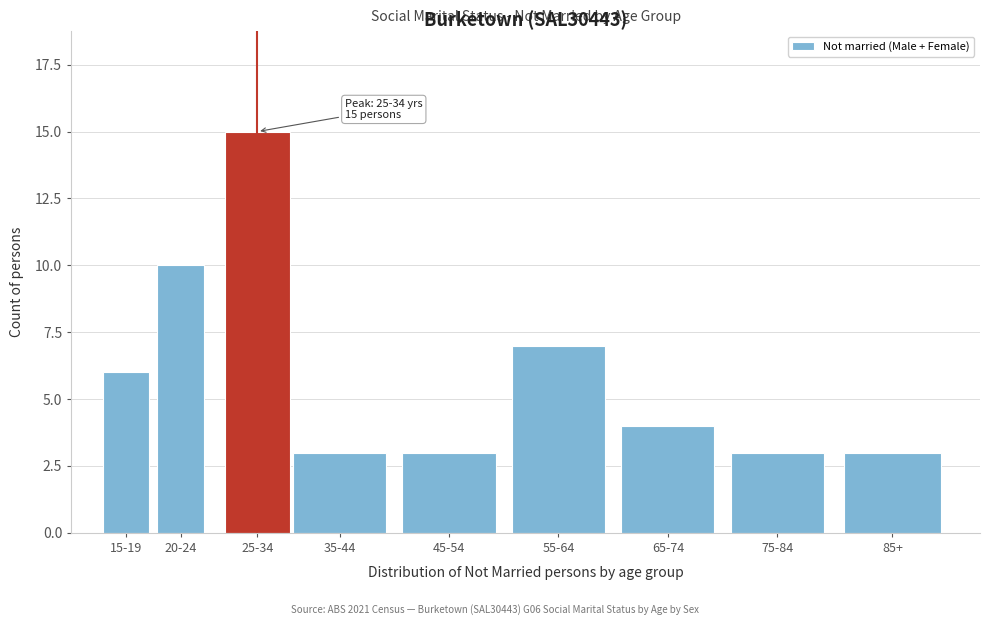

Reading left to right, transcribe all the data shown in this chart.

6	10	15	3	3	7	4	3	3